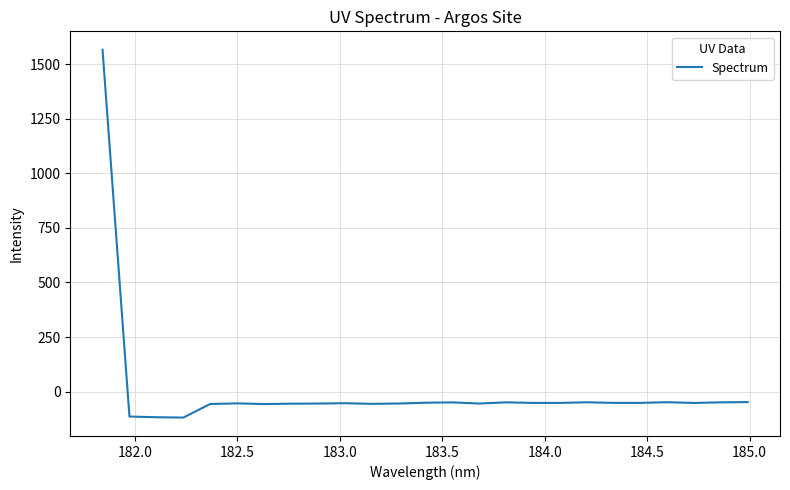

What is the smallest value displayed?

-119.0